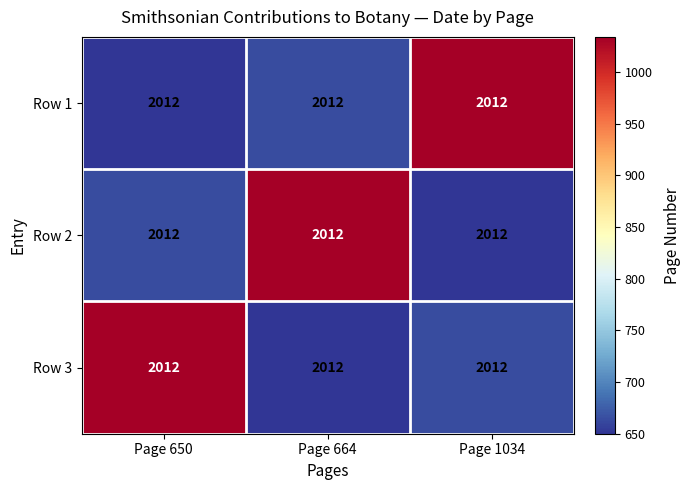

What is the spread (max minus min) of values at Page 664?

384